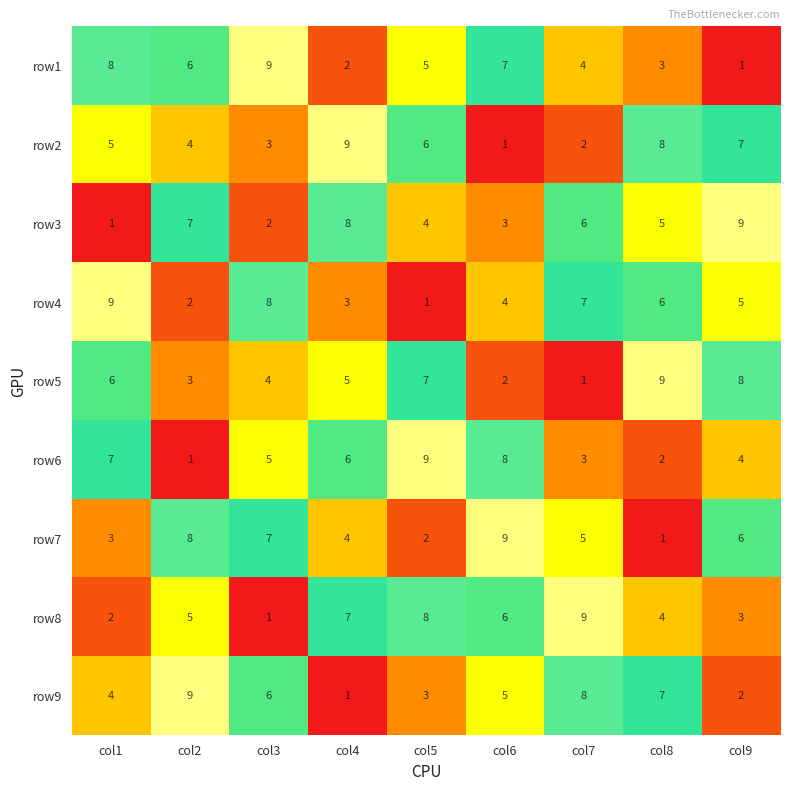

Rank the series at col4 from lowest to highest value.

row9, row1, row4, row7, row5, row6, row8, row3, row2